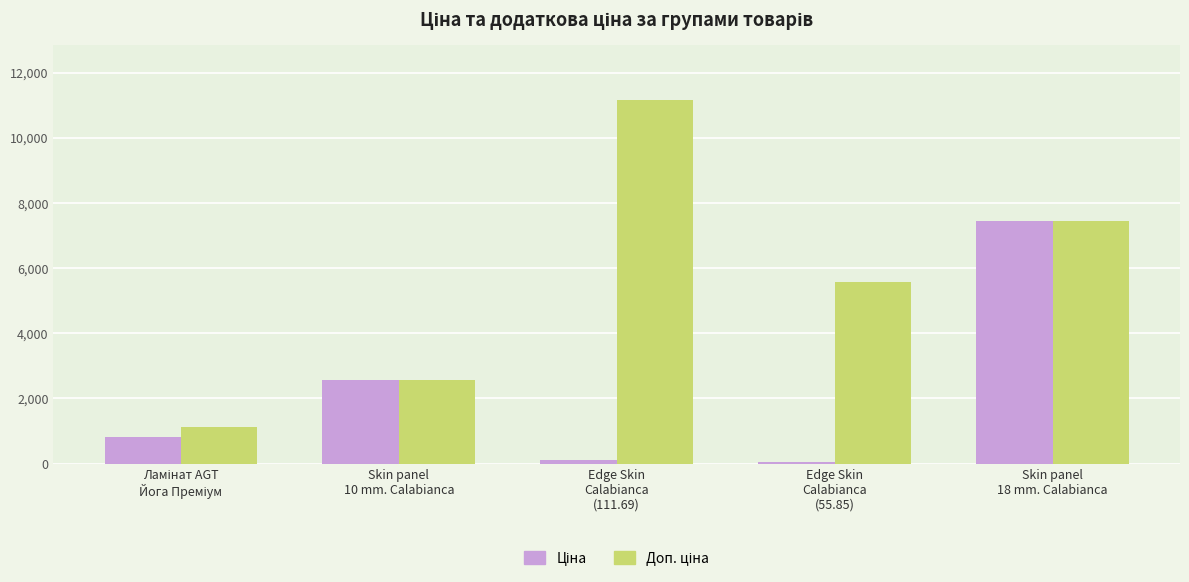

What is the maximum value shown in the chart?

11169.0